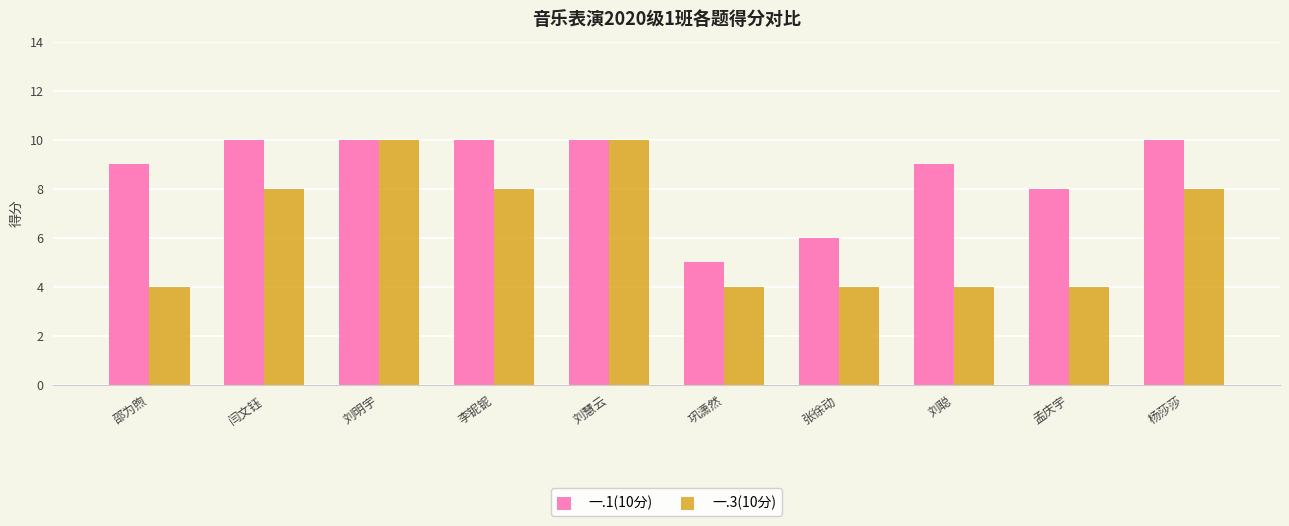

What is the label of the 10th bar from the right?

邵为煦